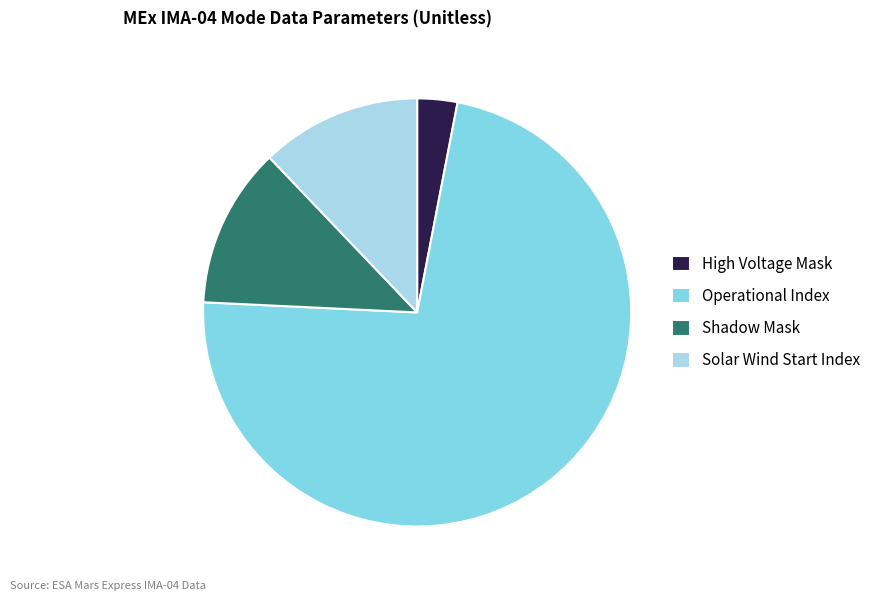

Count the number of slices in the pie.

4